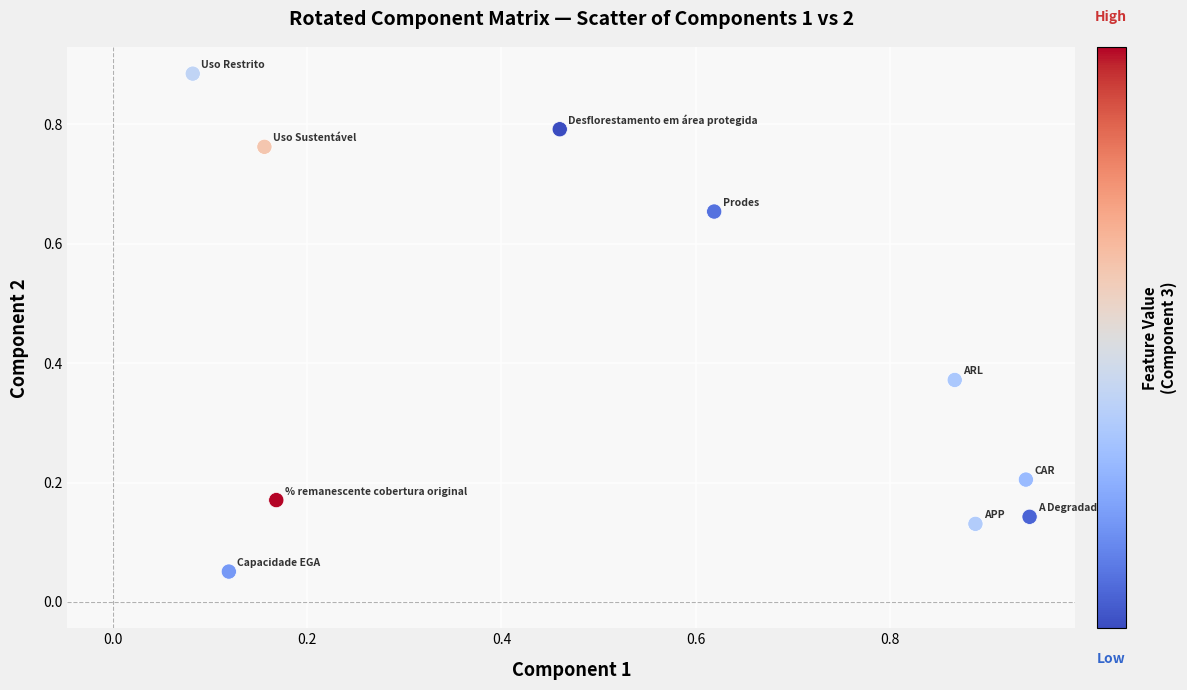

What is the average X value?

0.5